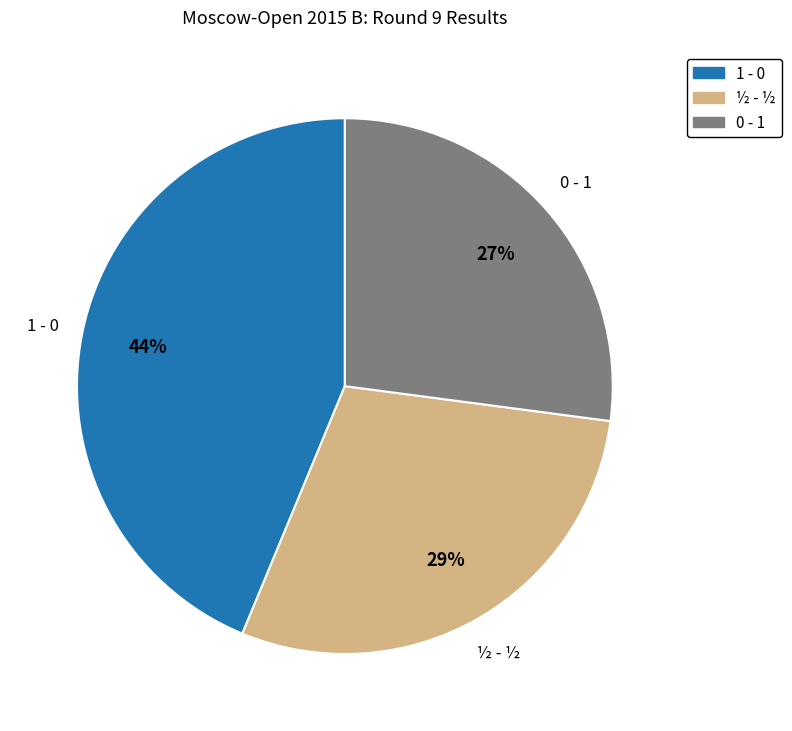

Is the sum of ½ - ½ and 1 - 0 greater than half?

Yes